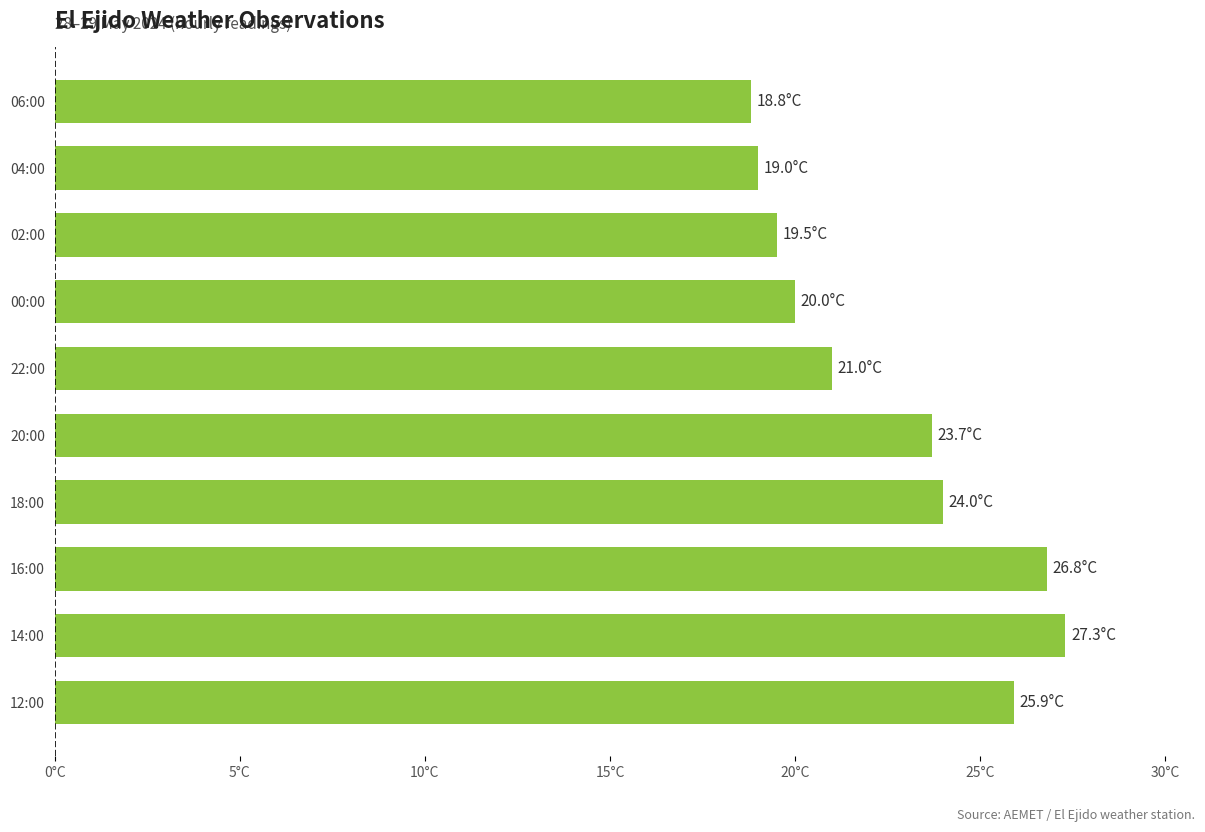

At which category does the chart reach its peak across all series?

14:00